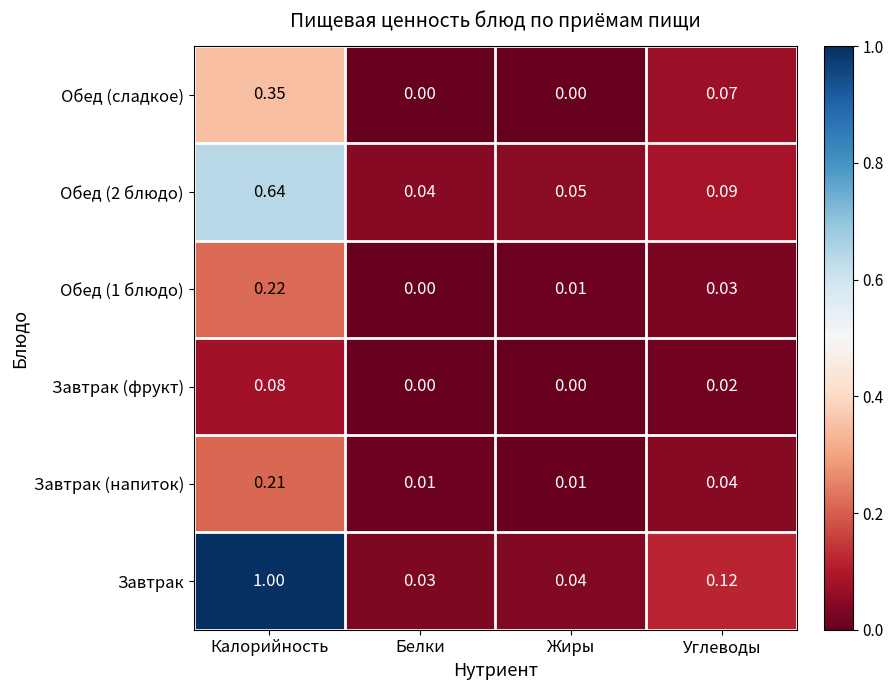

At which label is Обед (1 блюдо) closest to 0?

Белки